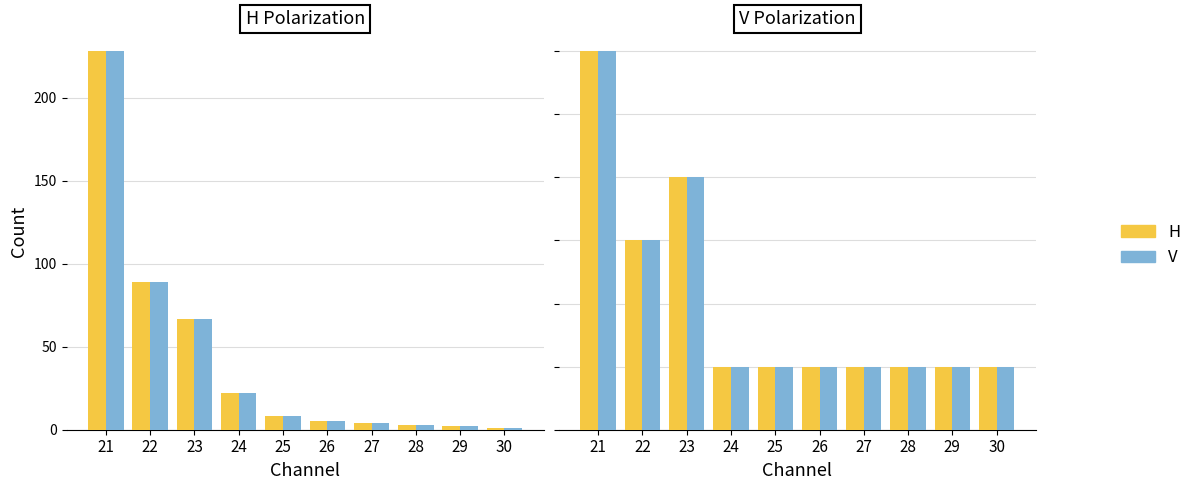

At which label is H closest to 3?

22